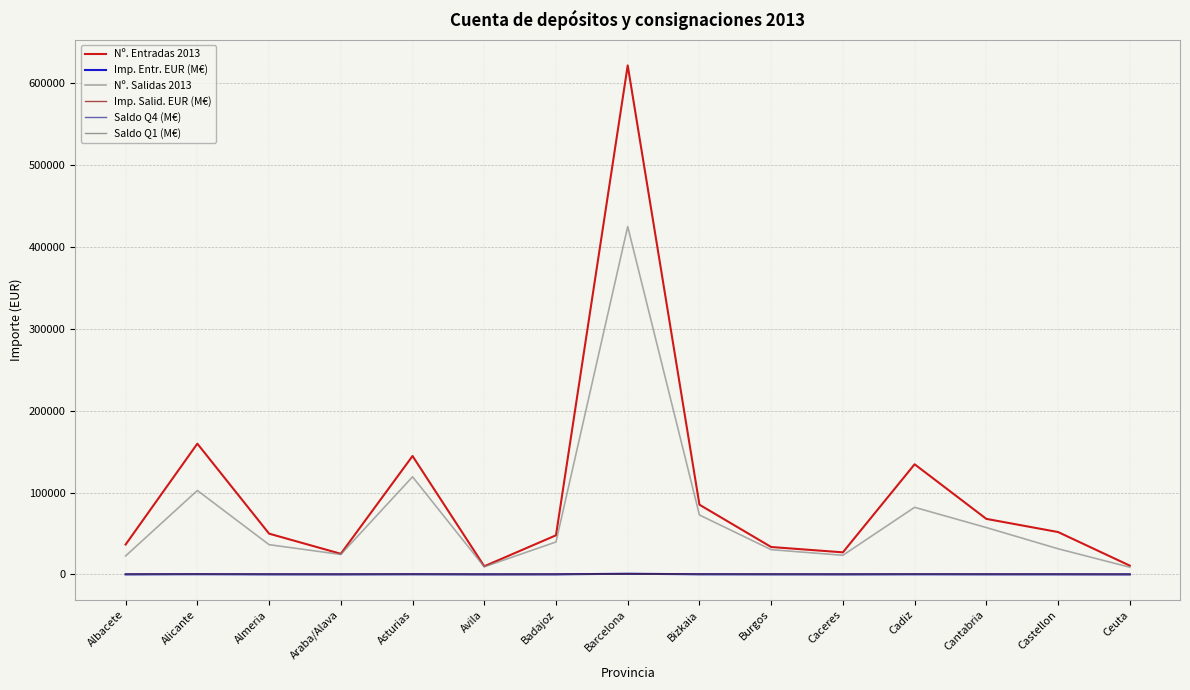

At which category is the sum across all series the highest?

Barcelona